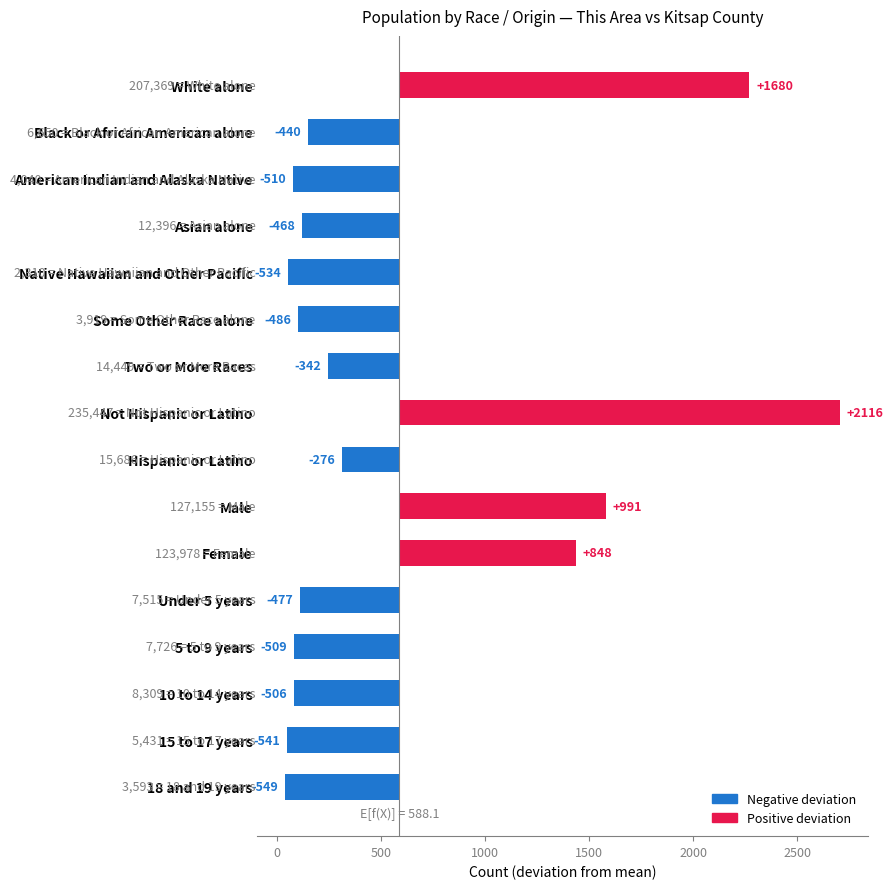

What is the maximum value shown in the chart?

2116.9